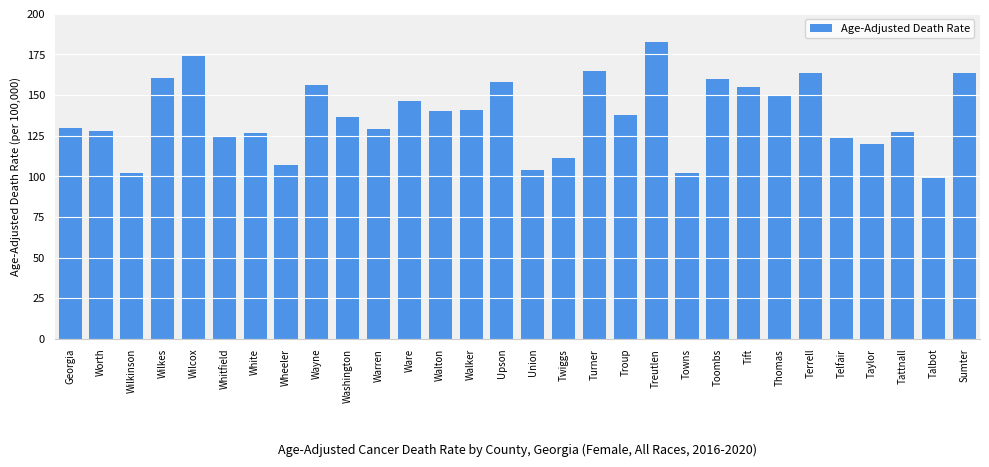

What is the sum of the values at Walker and Treutlen?

323.6